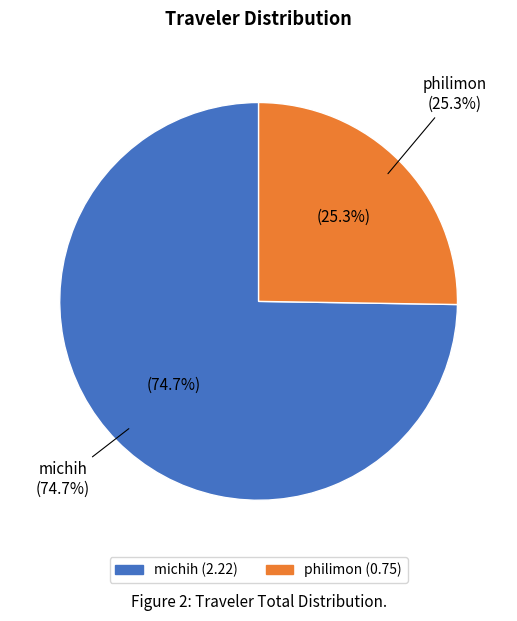

How many slices are in this pie chart?

2